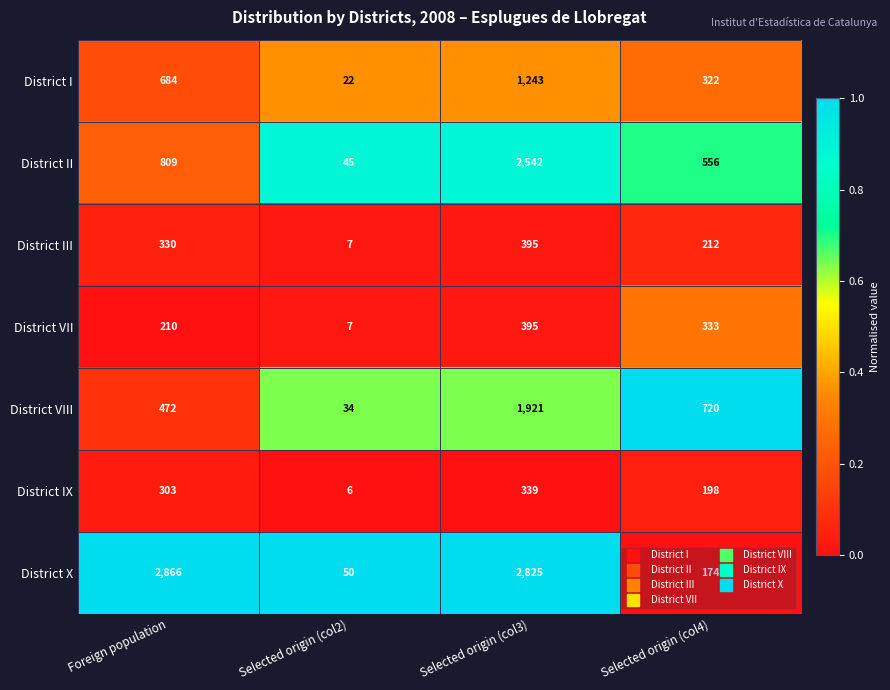

Which series has the largest total across all categories?

District X